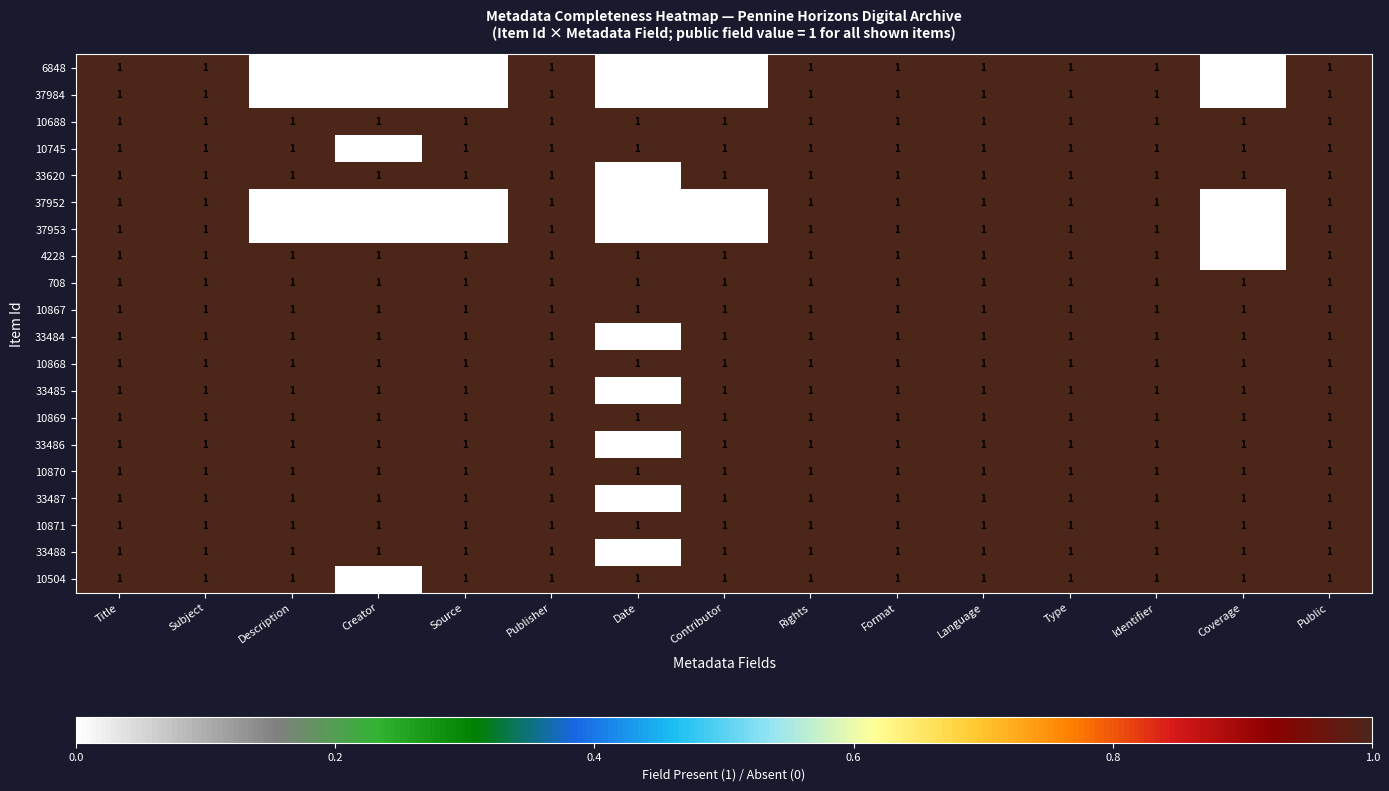

What is the maximum value shown in the chart?

1